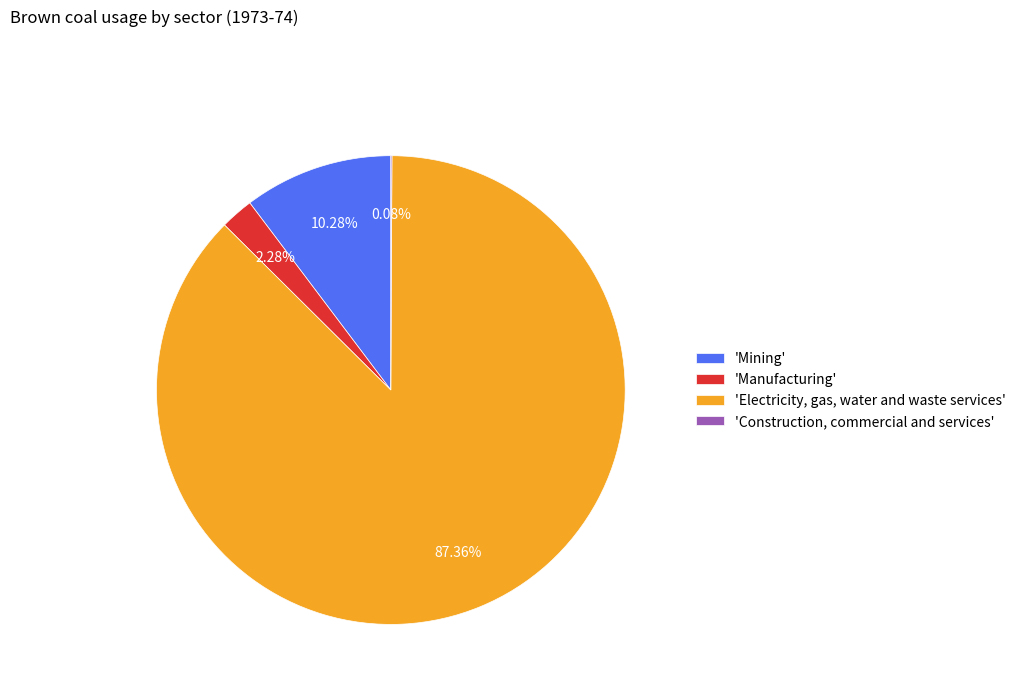

To the nearest percent, what is the average slice percentage?

25%